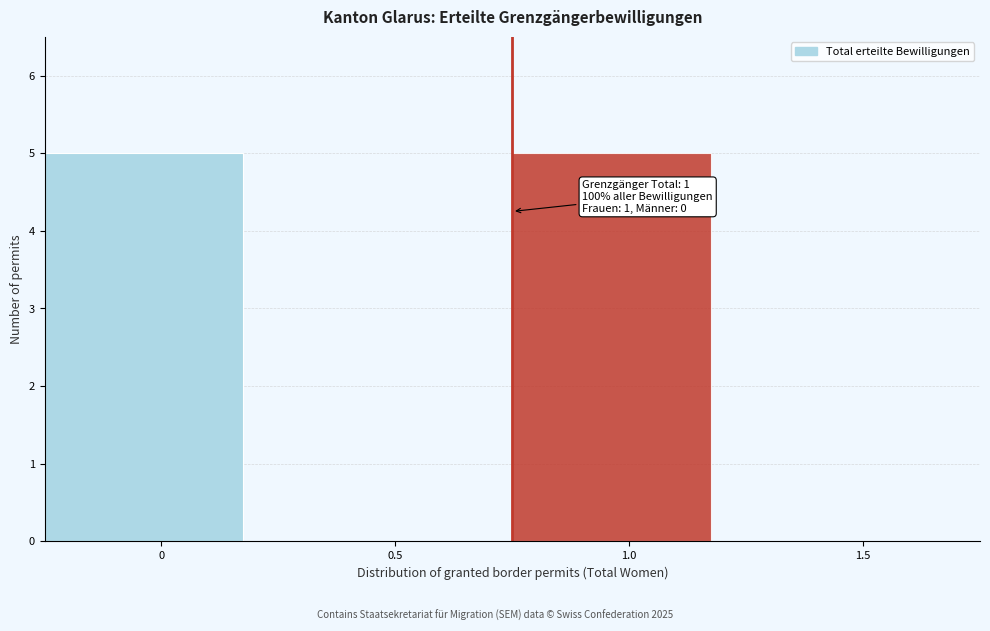

Reading left to right, extract all data points from this chart.

0=5	0.5=0	1.0=5	1.5=0